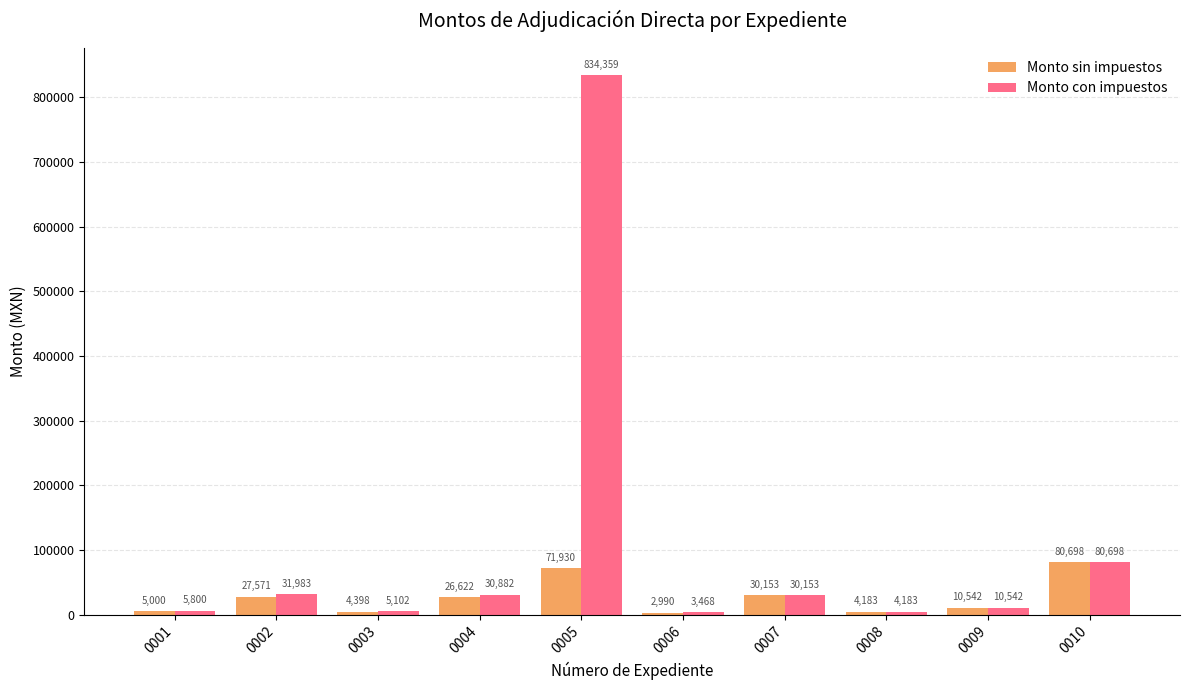

Which series has the widest spread of values?

Monto con impuestos